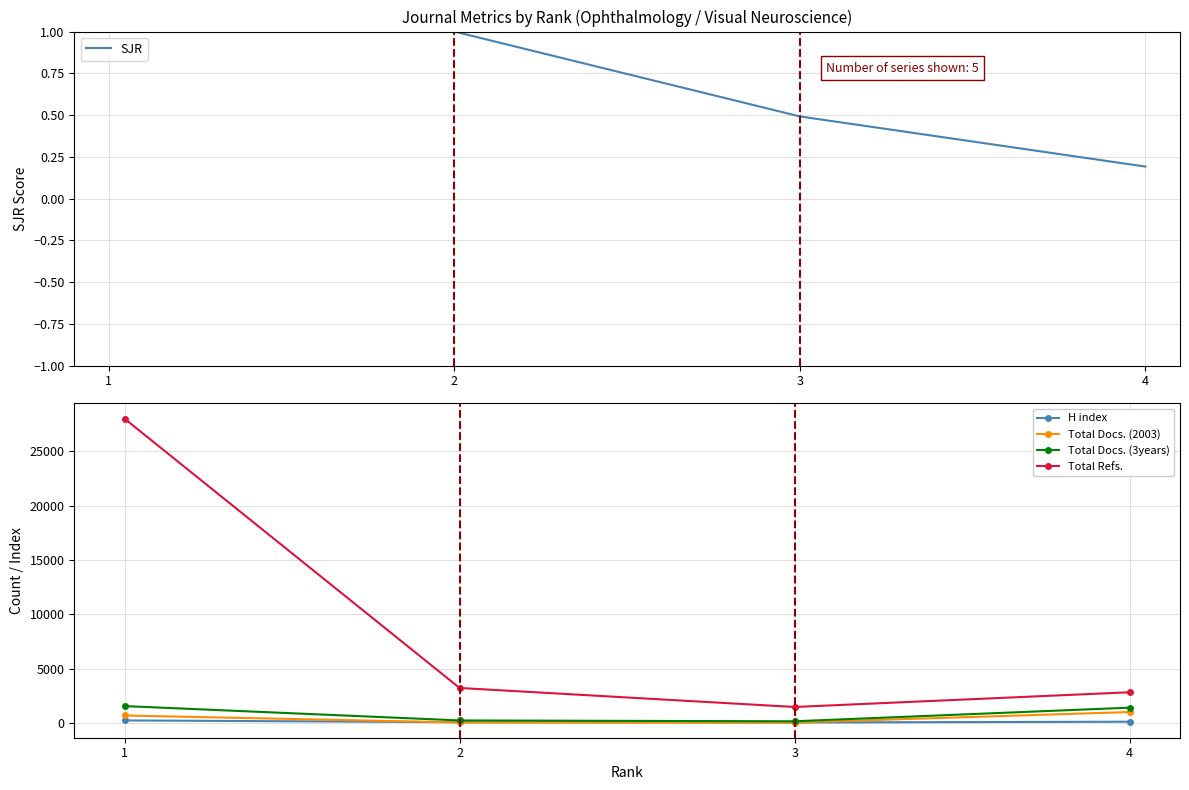

What is the difference between the H index values at 3 and 4?

69